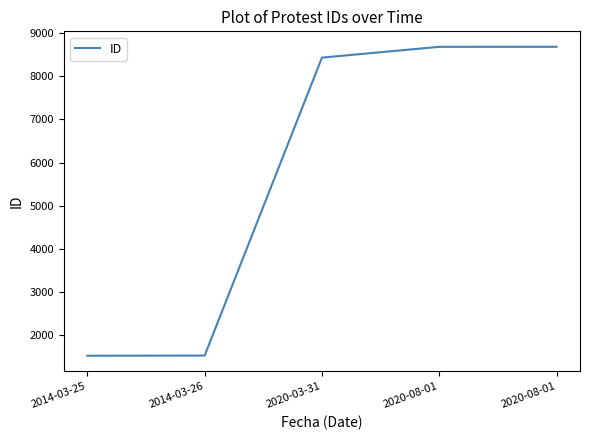

What is the label of the 3rd point from the left?

2020-03-31